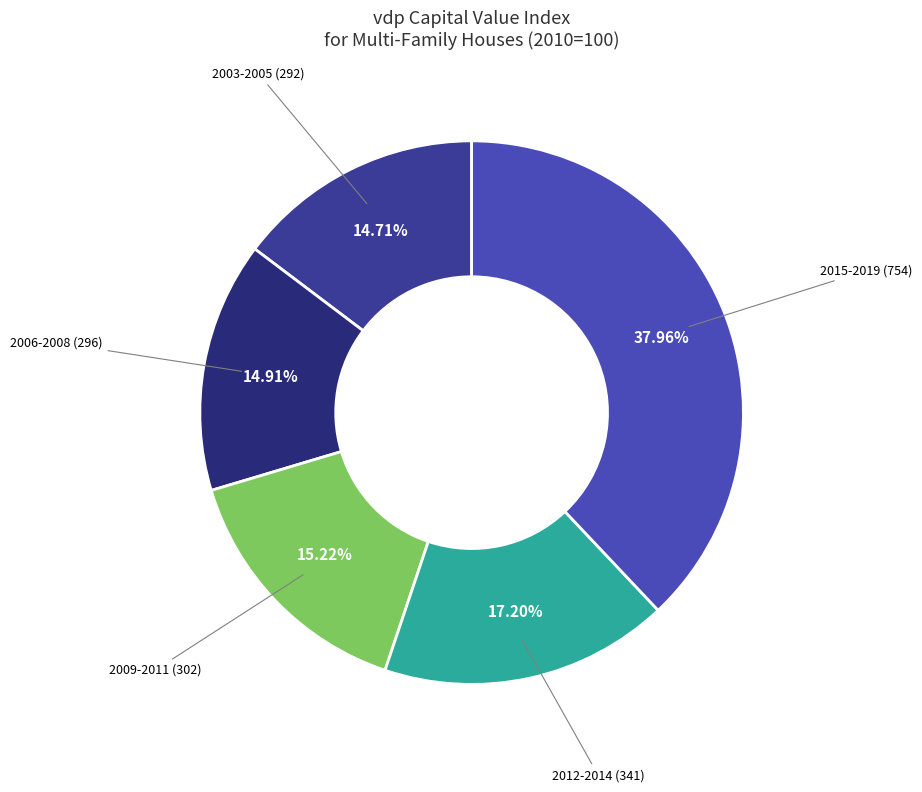

How many segments does this pie chart have?

5